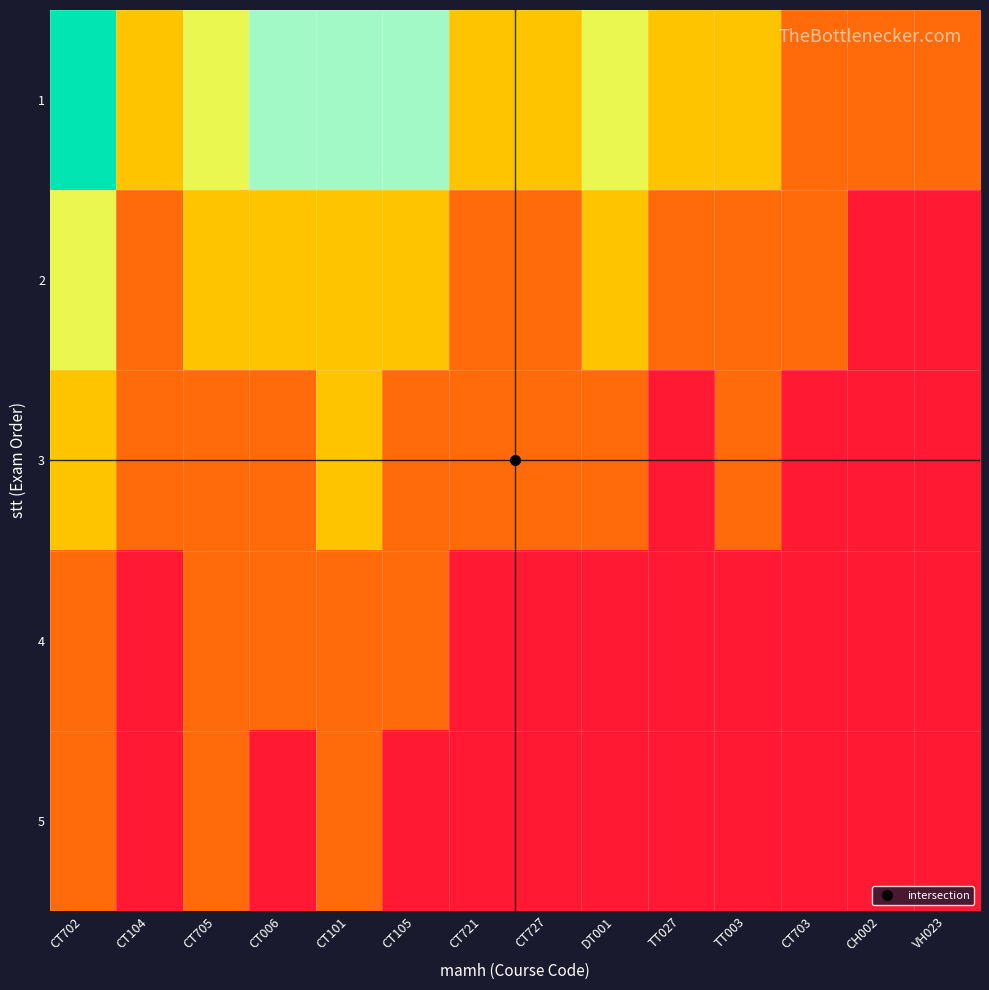

Rank the series at CT703 from lowest to highest value.

3, 4, 5, 1, 2